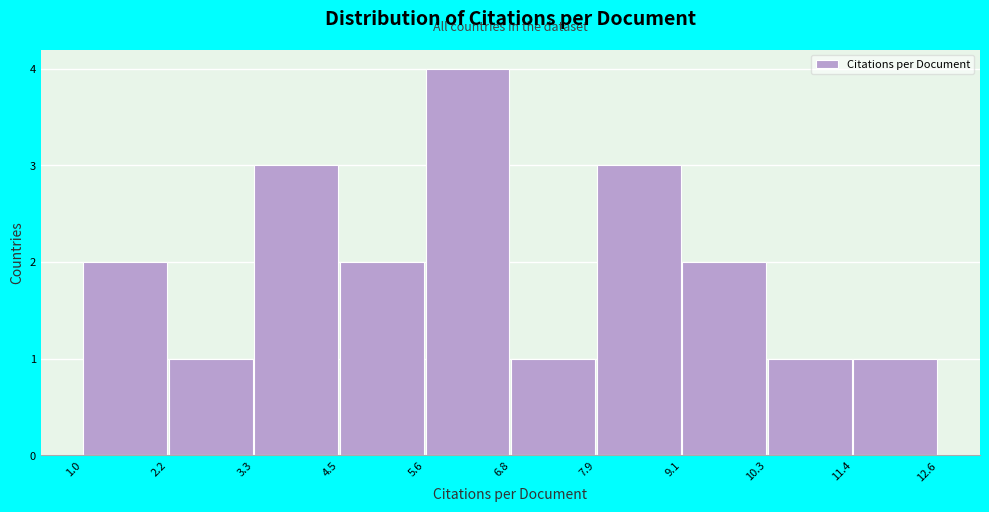

Reading left to right, list every bar in this chart as the range it spans on the x-axis followed by its height. The values are not printed on the chart, so give them approximately, as read against the axis.

1.0 to 2.2: 2
2.2 to 3.3: 1
3.3 to 4.5: 3
4.5 to 5.6: 2
5.6 to 6.8: 4
6.8 to 7.9: 1
7.9 to 9.1: 3
9.1 to 10.3: 2
10.3 to 11.4: 1
11.4 to 12.6: 1